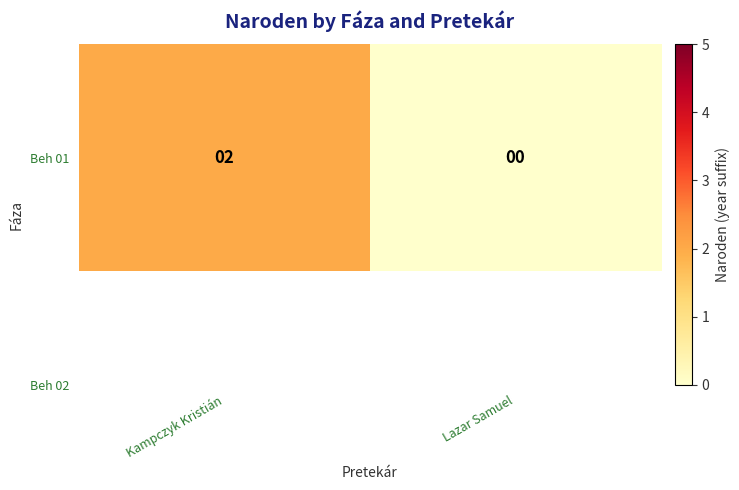

At which category does the chart reach its minimum across all series?

Lazar Samuel